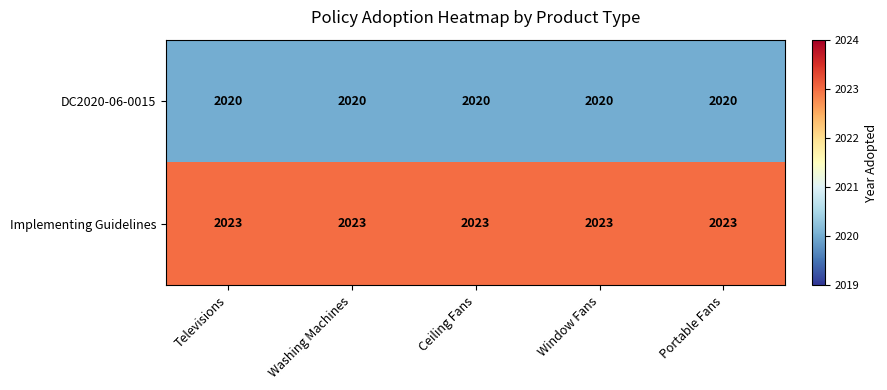

How many distinct data groups are displayed?

2